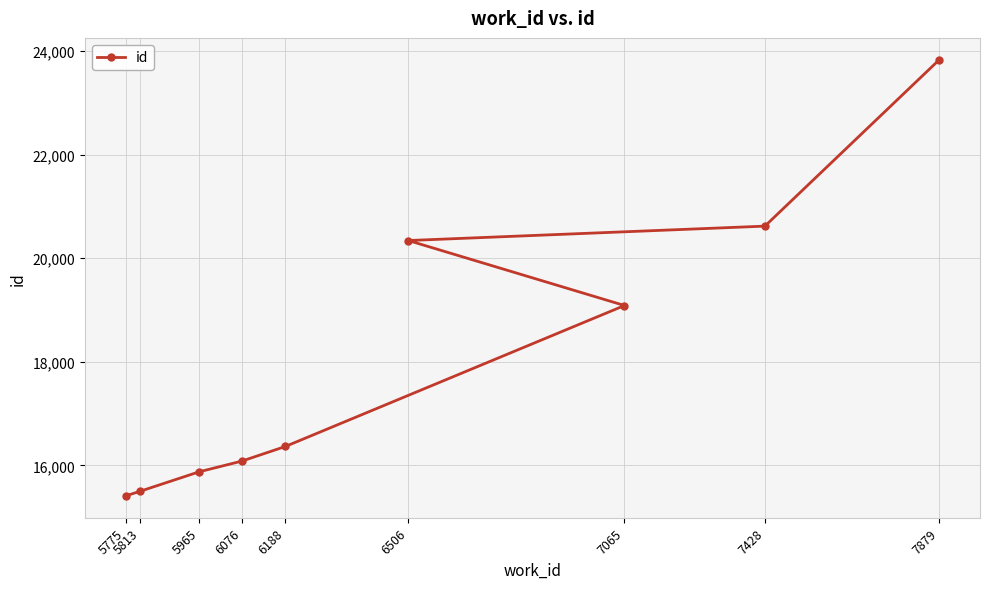

Count the number of values greater than 16366.

4